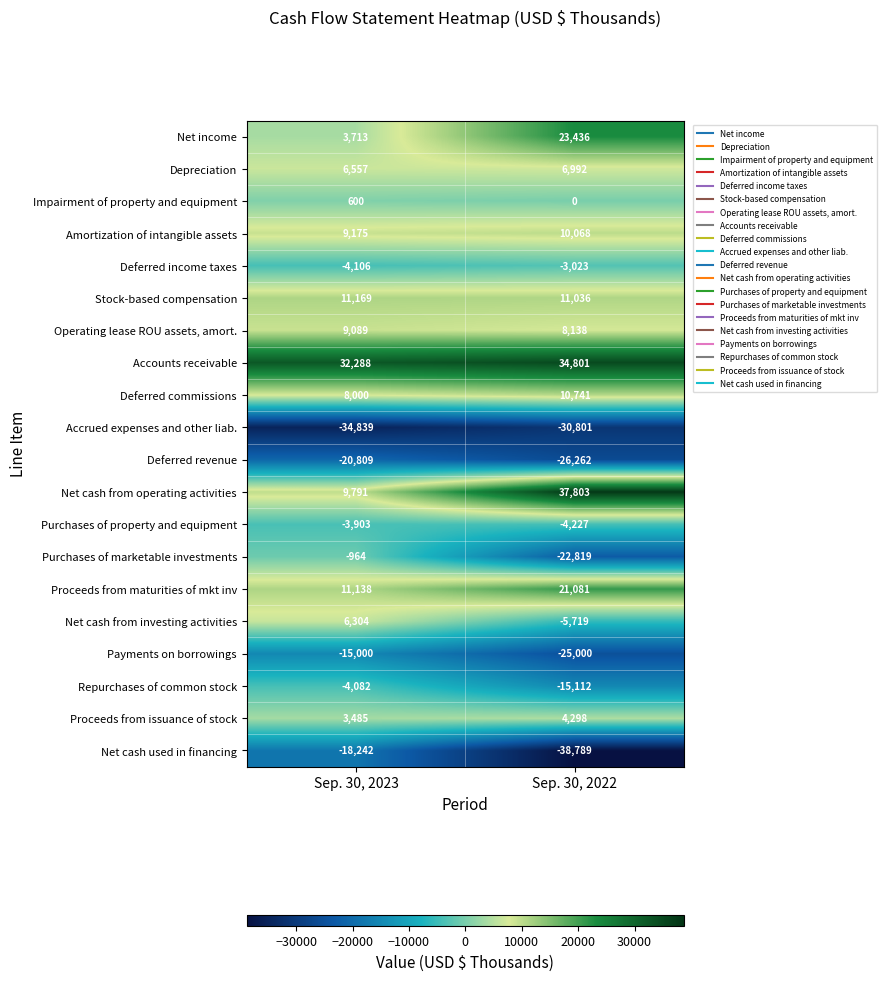

What is the sum of all Purchases of property and equipment values?

-8130